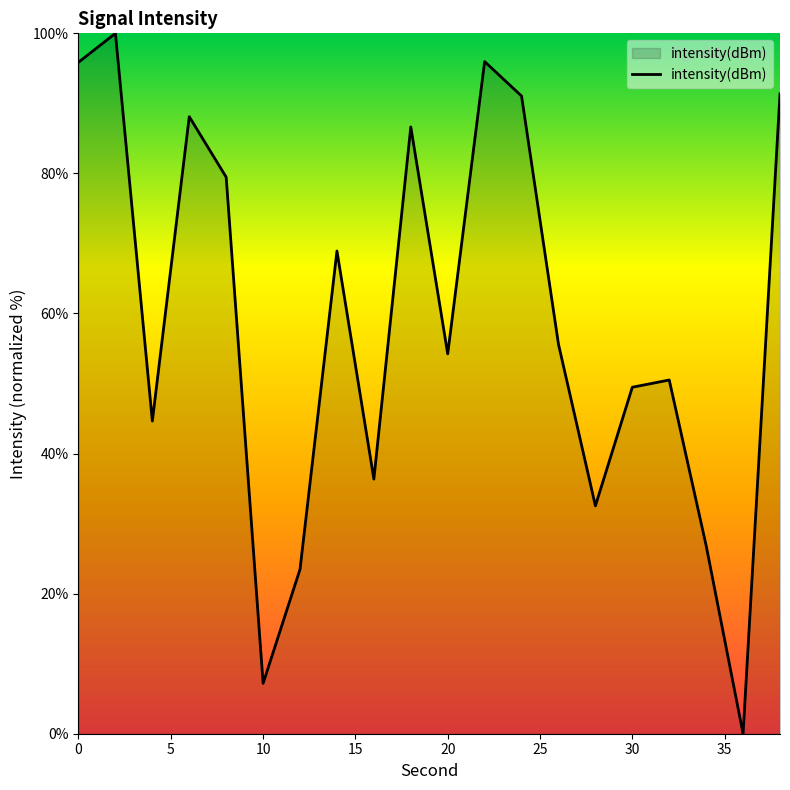

What is the greatest value displayed?

100.0